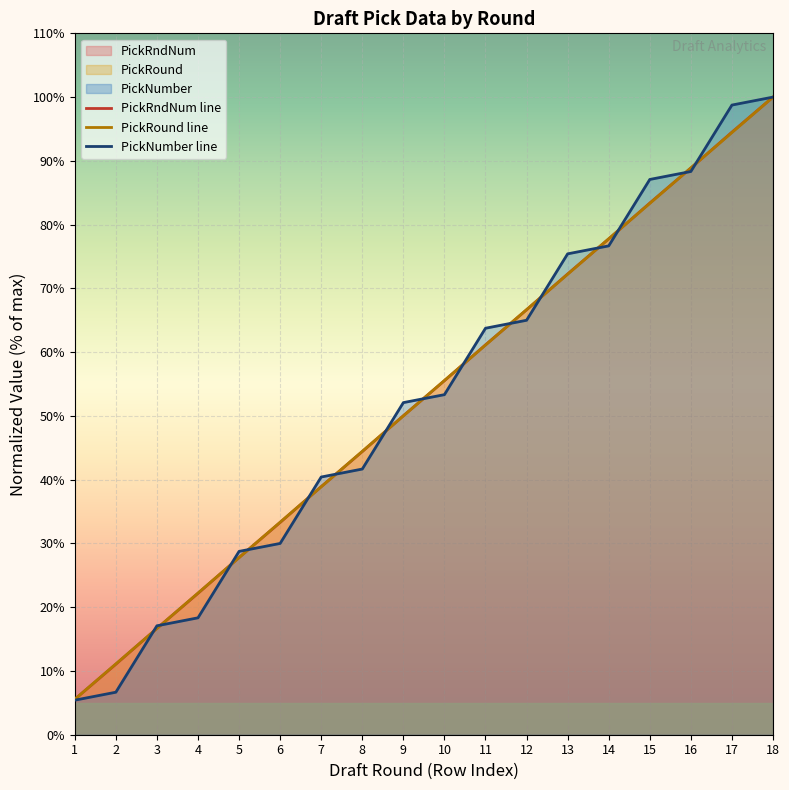

Which category has the lowest value across all series?

1